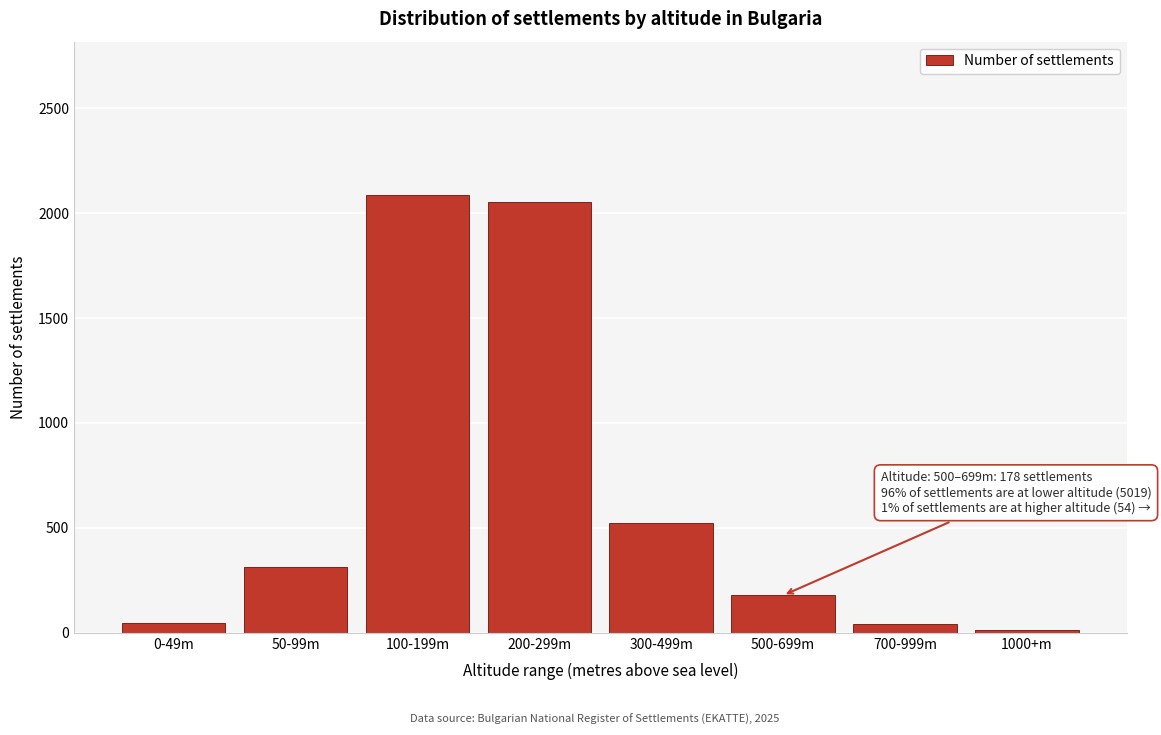

What is the change in value from 200-299m to 300-499m?

-1533